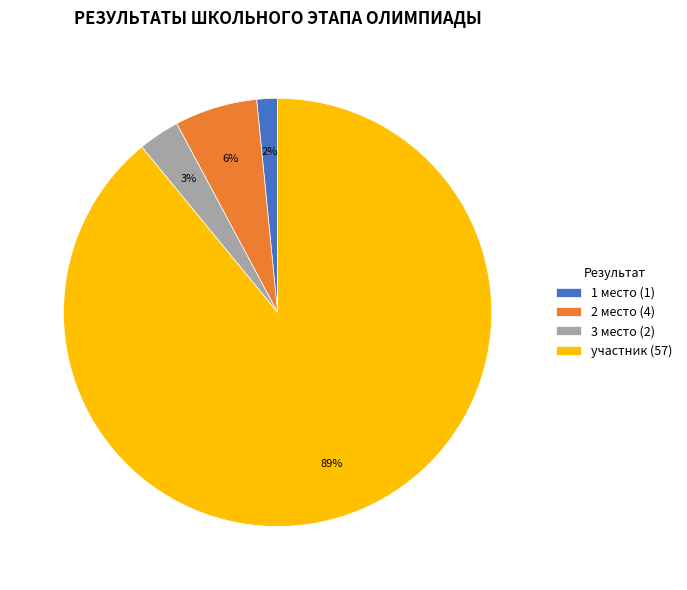

The 3 место slice represents 8% of the pie. True or false?

False